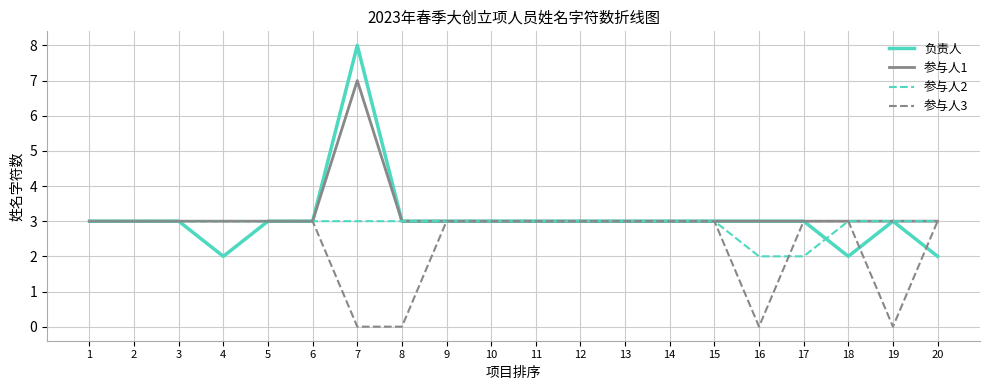

Which series has the largest range (max minus min)?

负责人